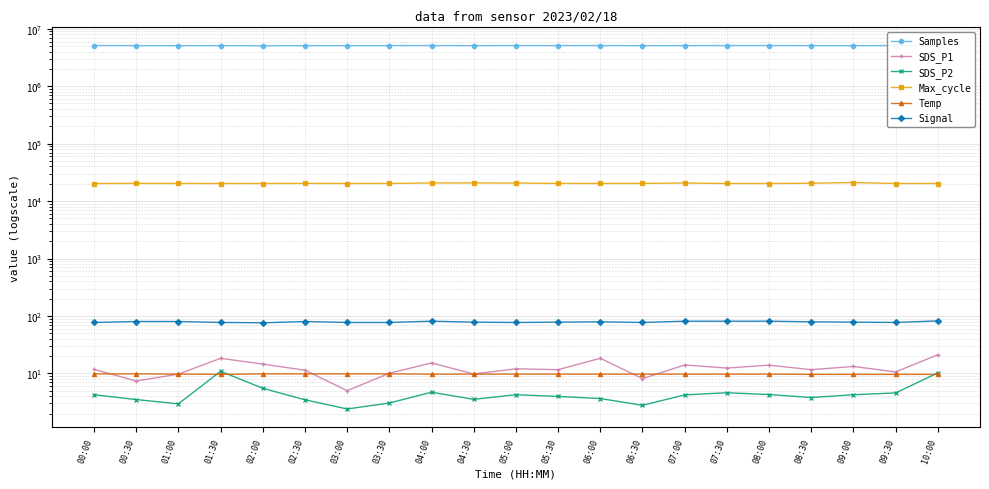

The Samples series shows 8852558.8 at 03:00. True or false?

False